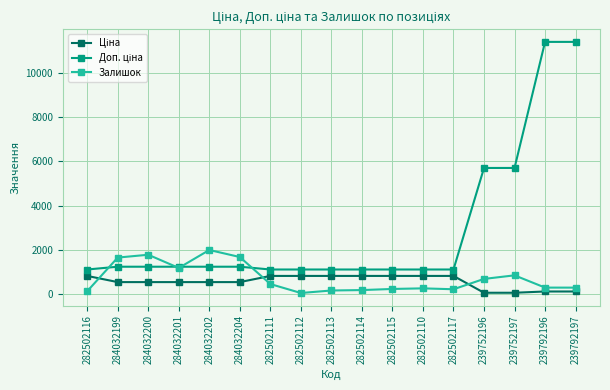

True or false: Залишок has a value of 1777.0 at 284032200.

True